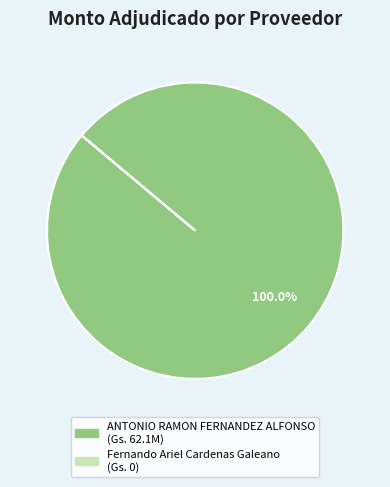

Which category has the biggest portion of the pie?

ANTONIO RAMON FERNANDEZ ALFONSO